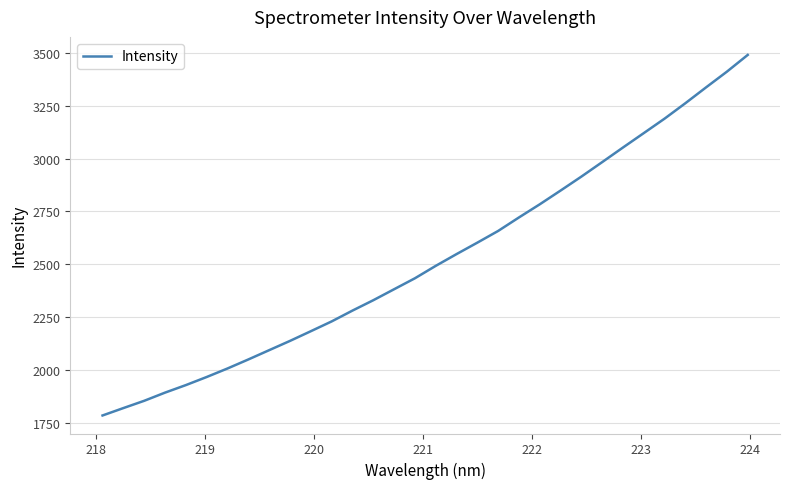

What is the maximum value shown in the chart?

3490.6